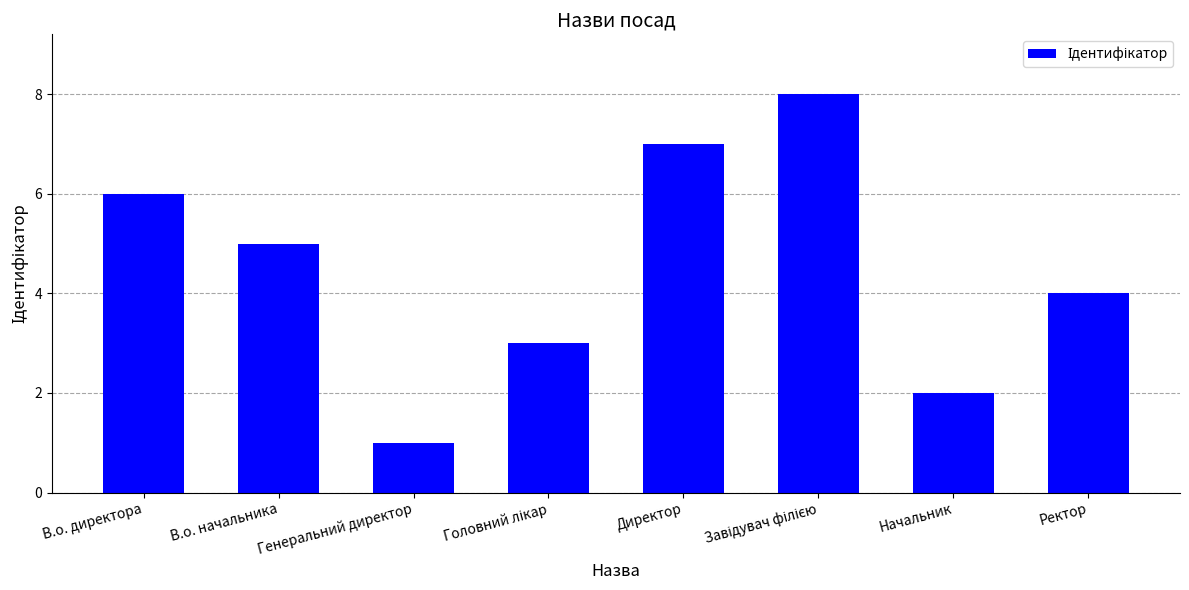

Which category has the lowest value across all series?

Генеральний директор